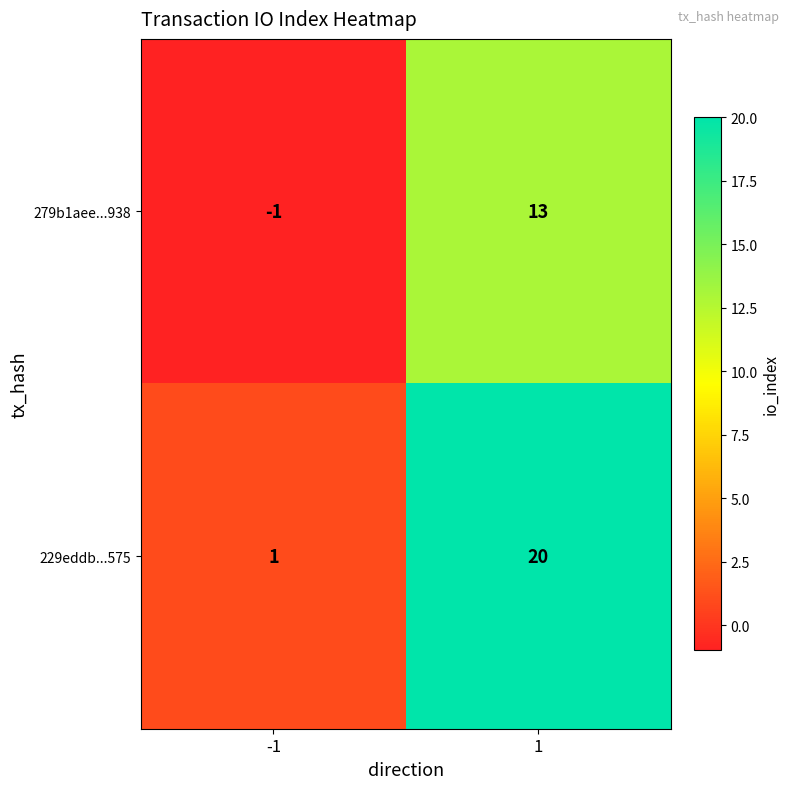

What is the difference between the 279b1aee...938 values at -1 and 1?

14